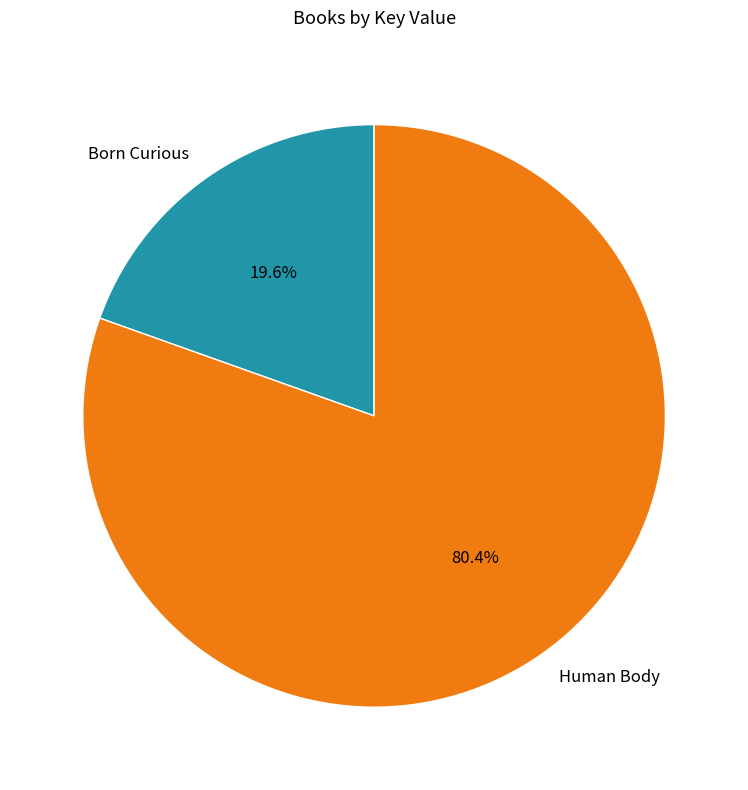

Approximately how many times larger is the value at Born Curious compared to Human Body?

0.2